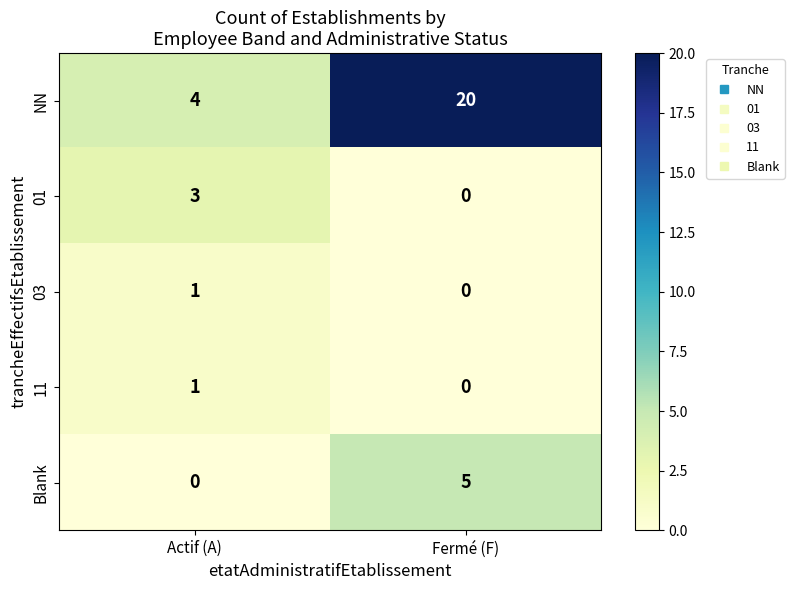

Count the number of categories in the chart.

2